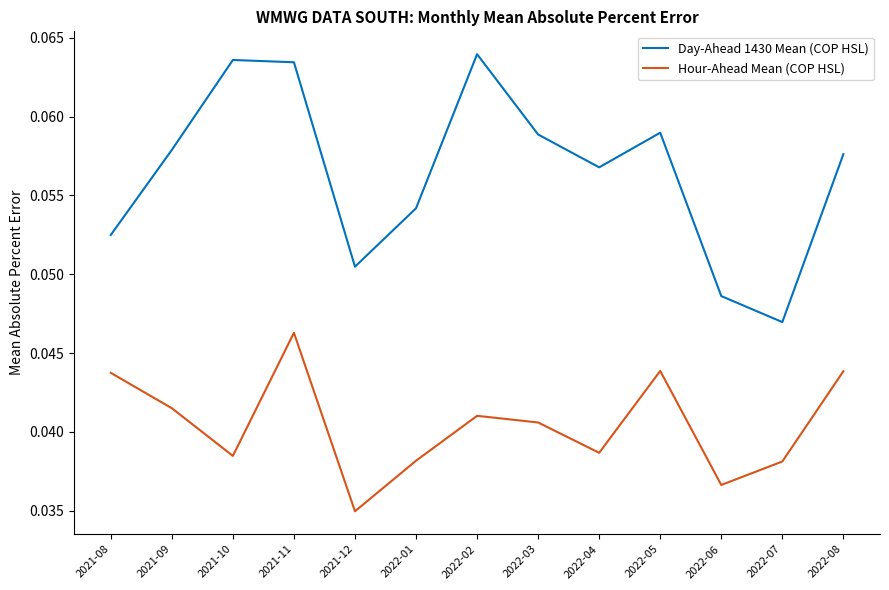

At 2022-05, list the series in order from largest to smallest.

Day-Ahead 1430 Mean (COP HSL), Hour-Ahead Mean (COP HSL)